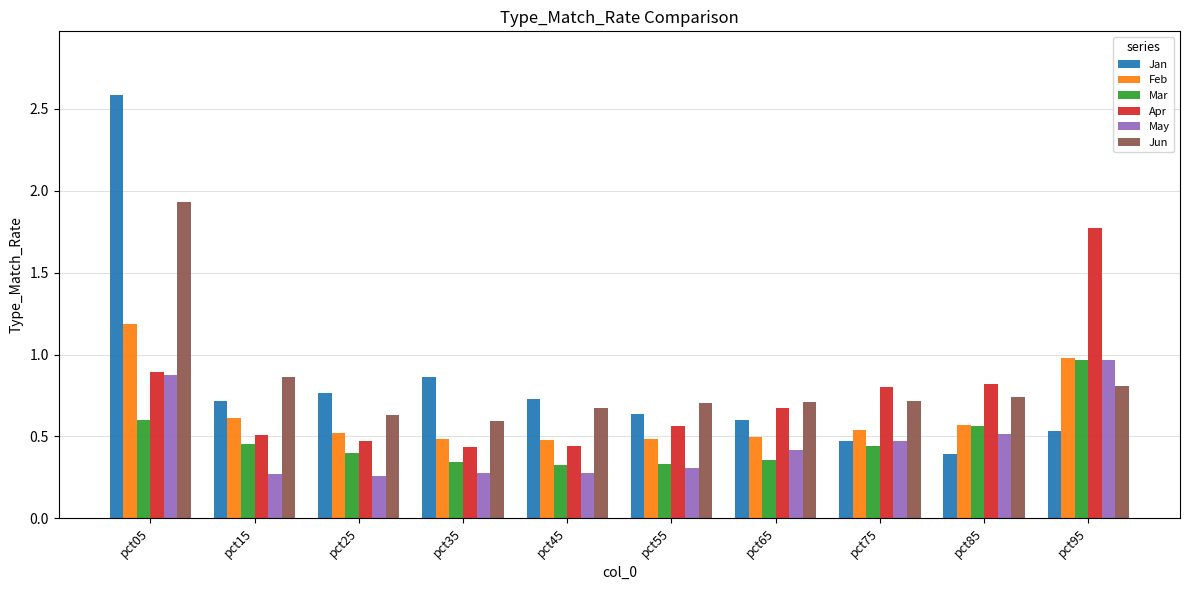

The value of Jan at pct45 is 0.7. True or false?

True